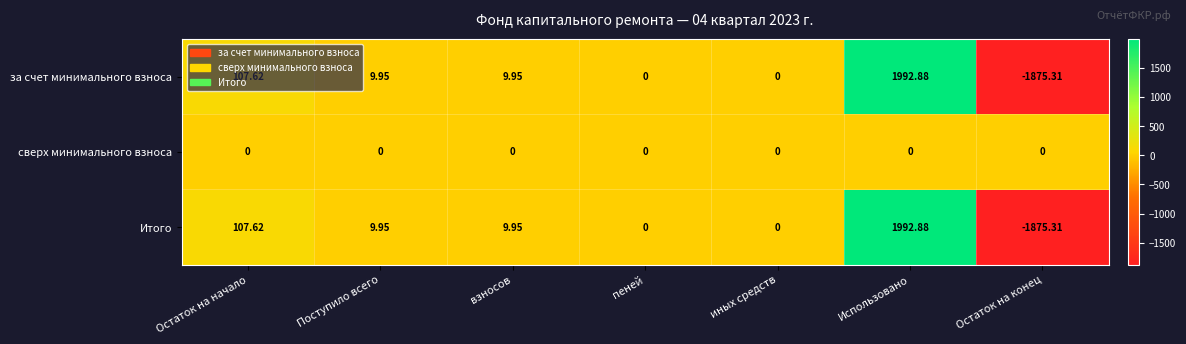

At which label does Итого first exceed 9?

Остаток на начало